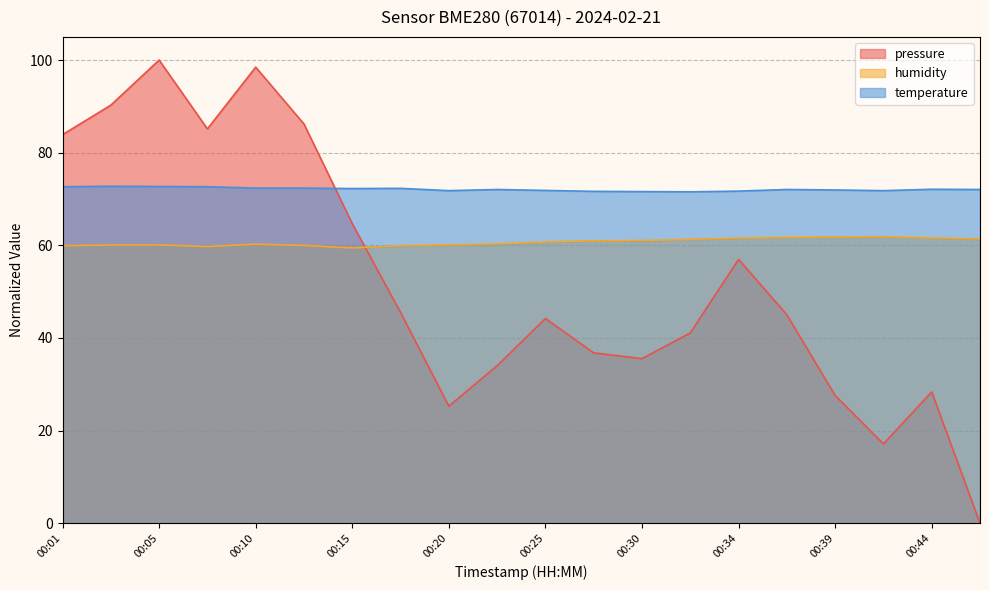

Is it true that pressure equals 76.5 at 00:25?

False